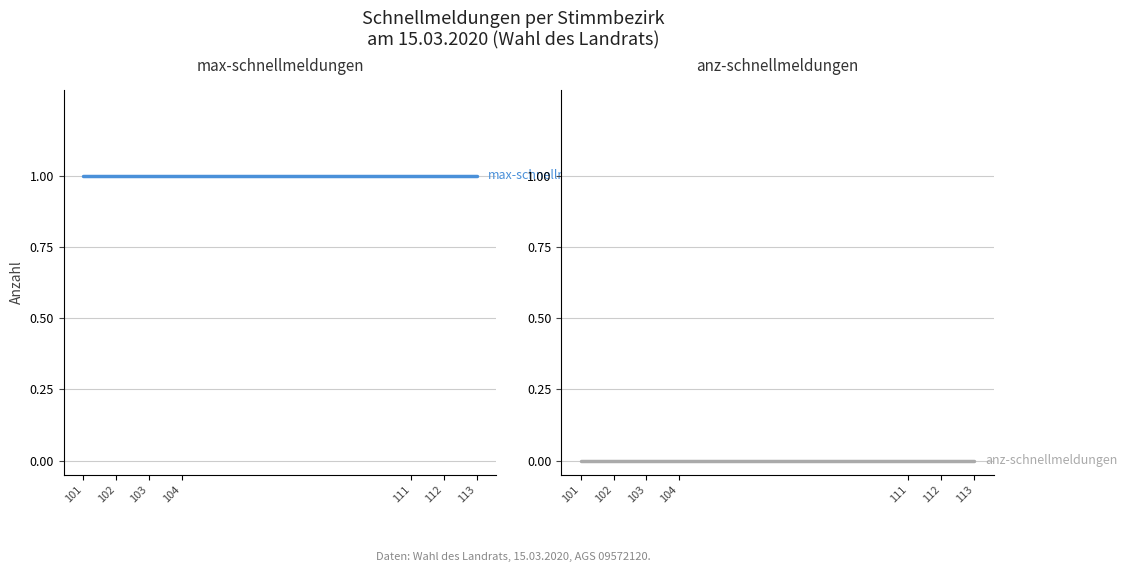

What is the value of the max-schnellmeldungen point at the 3rd from the left?

1